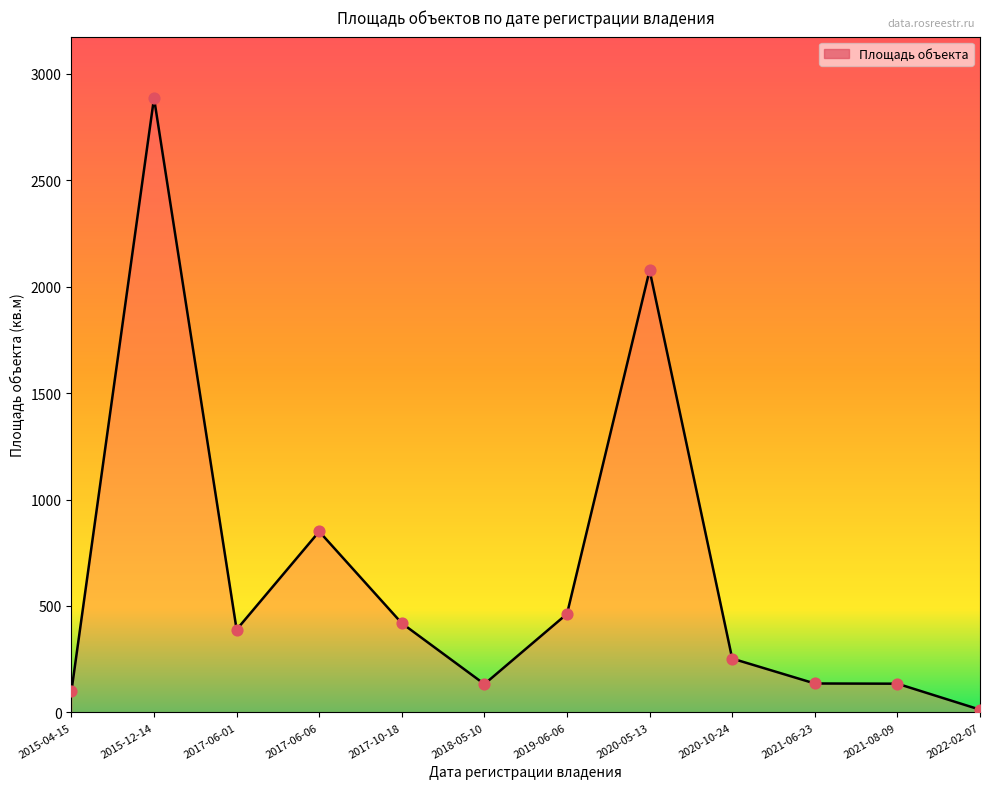

What is the change in value from 2018-05-10 to 2021-08-09?

+2